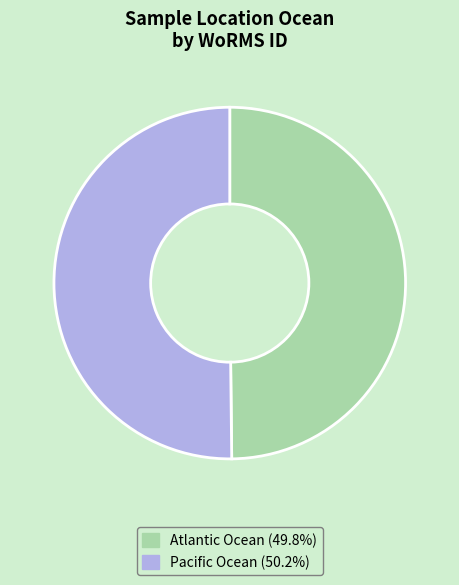

What is the ratio of the value at Atlantic Ocean to the value at Pacific Ocean?

1.0